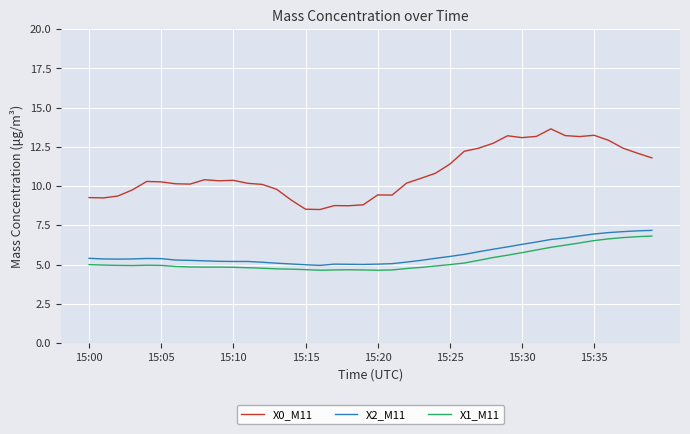

What is the minimum value shown in the chart?

4.6